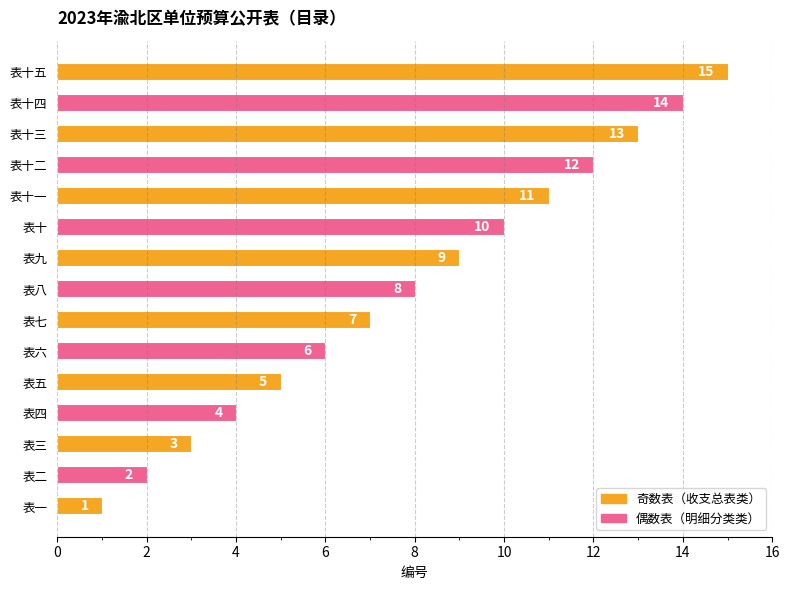

Which has a higher value, 表六 or 表十三?

表十三